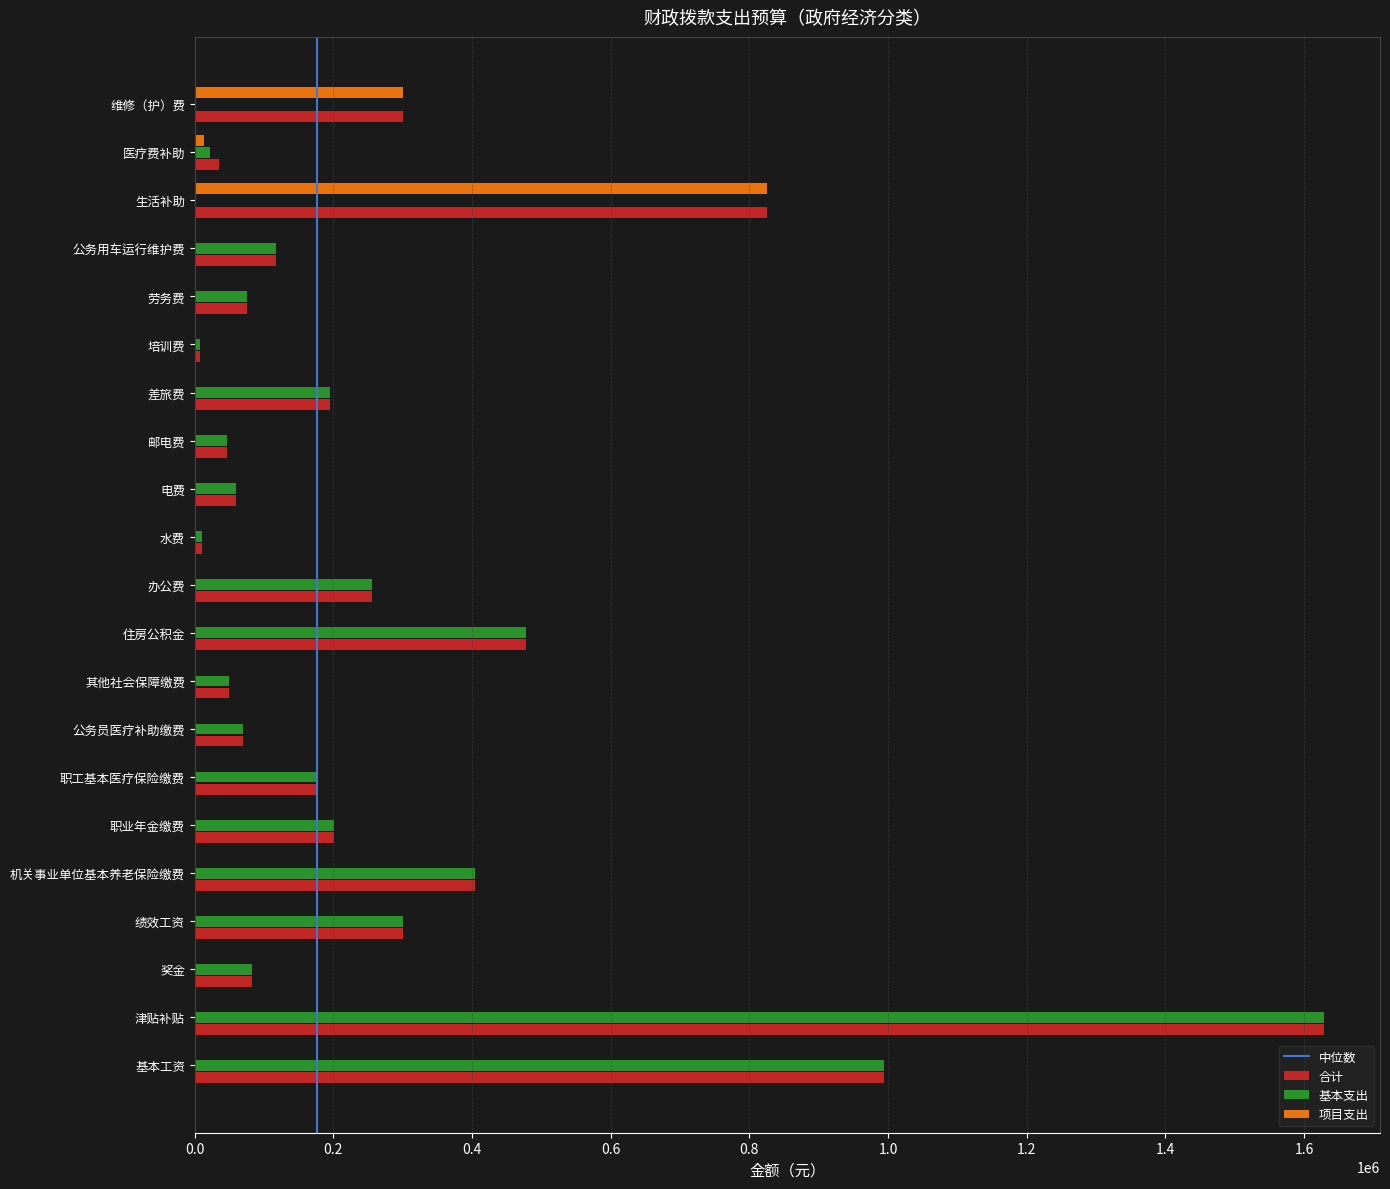

At which category is the sum across all series the highest?

津贴补贴